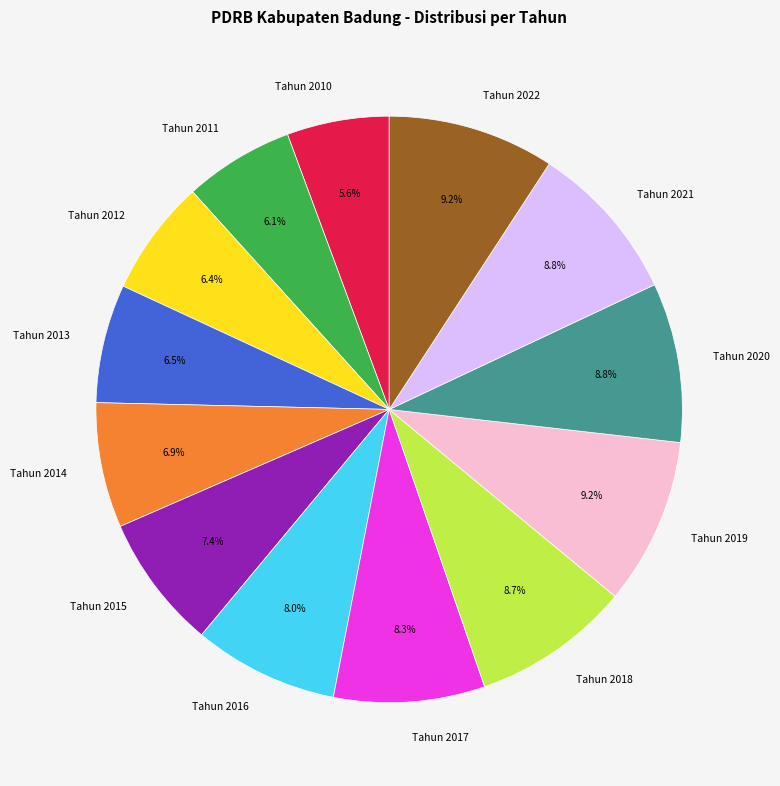

To the nearest percent, what is the combined percentage of Tahun 2012 and Tahun 2018?

15%